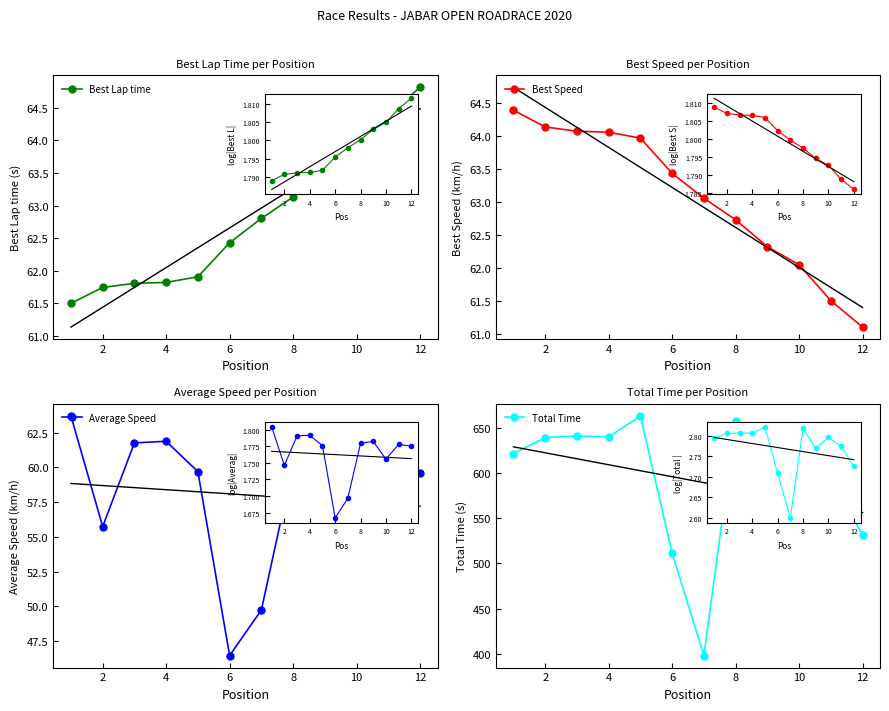

The value of Total Time at 4 is 641.1. True or false?

True